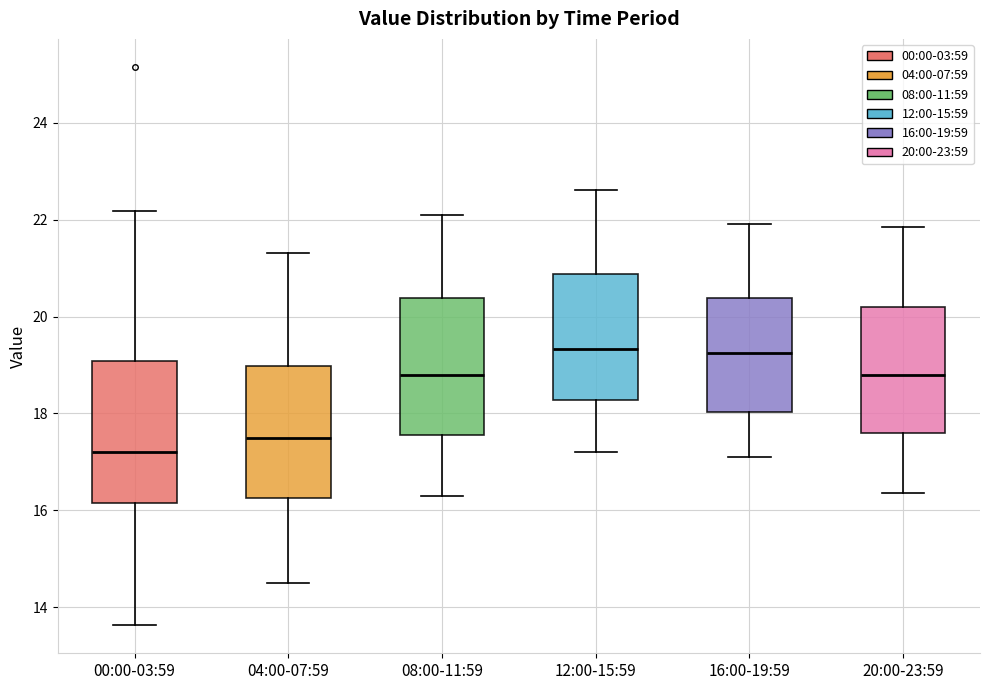

Reading left to right, read every box against the y-axis: the position of its median line, the range the box covers, and the ends of its whiskers. The values are not printed on the chart, so give them approximately, as read against the axis.

00:00-03:59: median 17.2, box 16.2 to 19.0, whiskers 13.6 to 22.2
04:00-07:59: median 17.6, box 16.2 to 19.0, whiskers 14.6 to 21.4
08:00-11:59: median 18.8, box 17.6 to 20.4, whiskers 16.4 to 22.2
12:00-15:59: median 19.4, box 18.2 to 20.8, whiskers 17.2 to 22.6
16:00-19:59: median 19.2, box 18.0 to 20.4, whiskers 17.2 to 22.0
20:00-23:59: median 18.8, box 17.6 to 20.2, whiskers 16.4 to 21.8